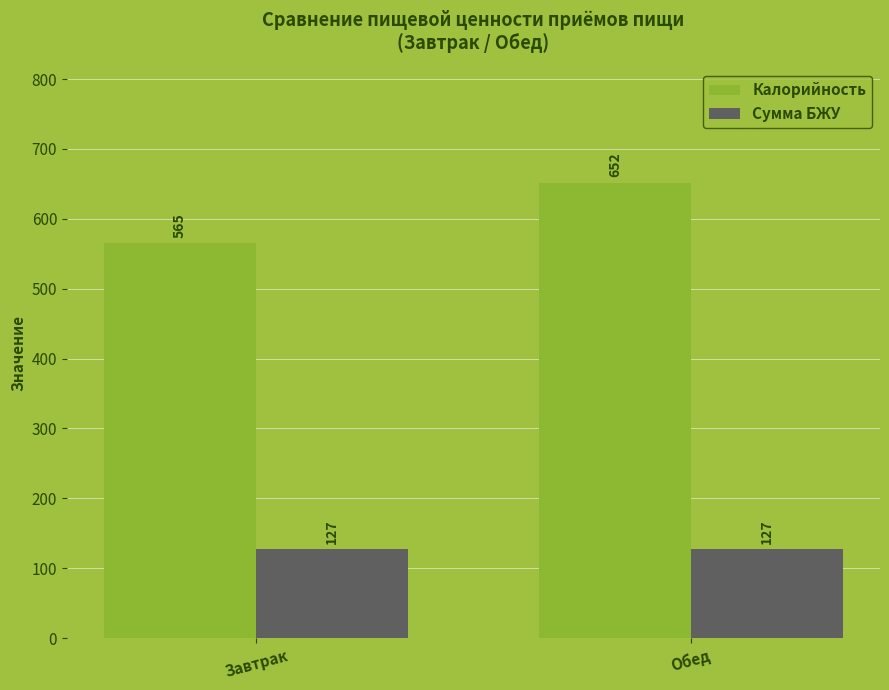

What is the value of the Калорийность bar at the 1st from the left?

565.0